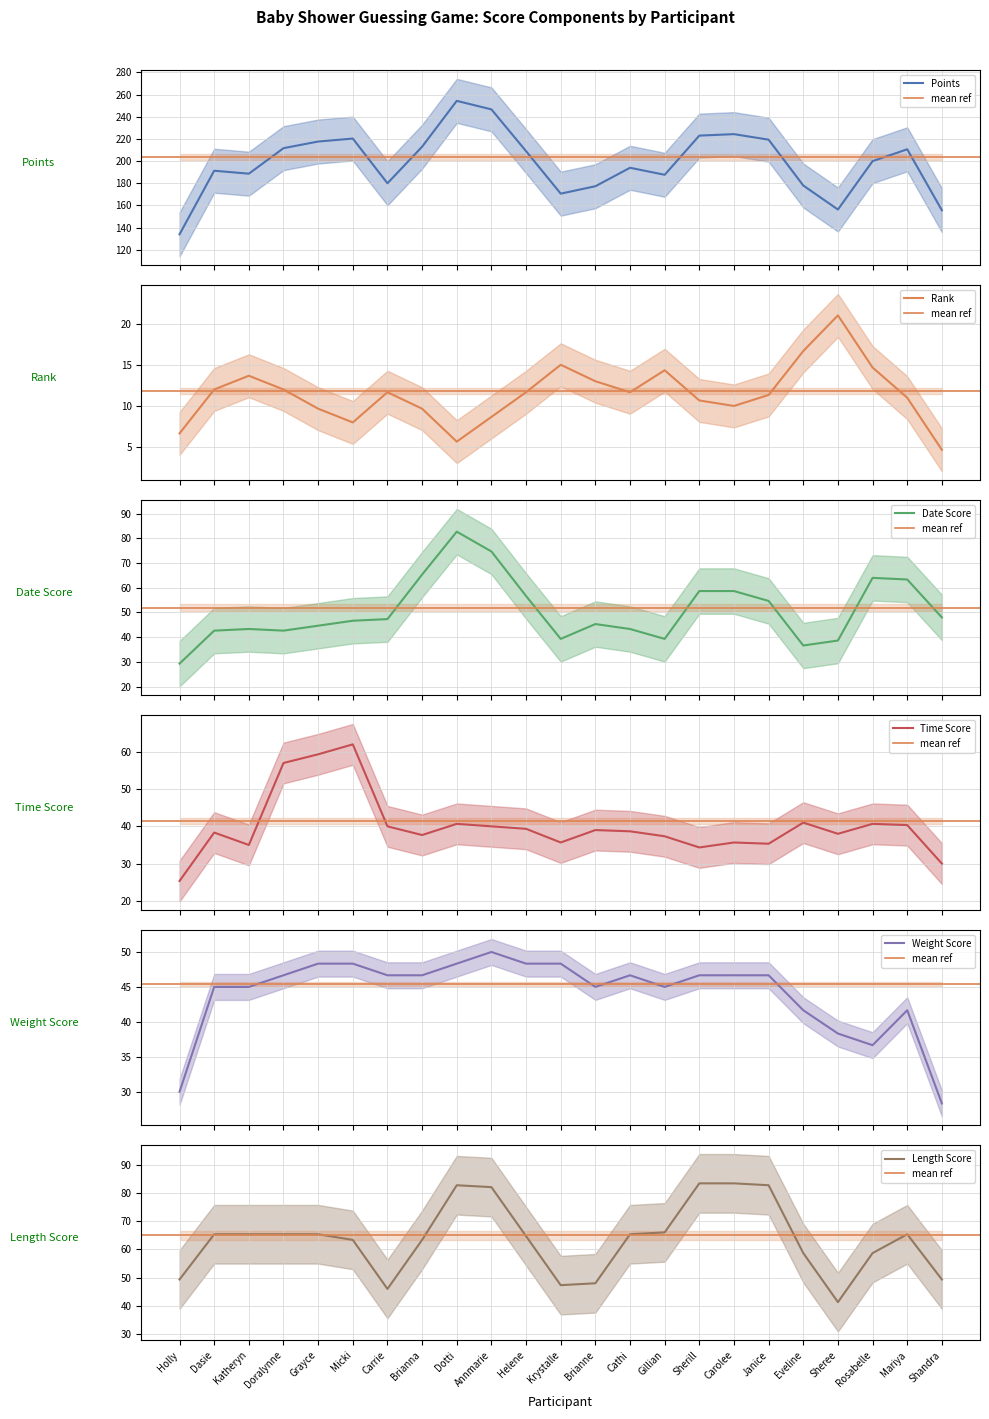

Does the chart have visible grid lines?

Yes